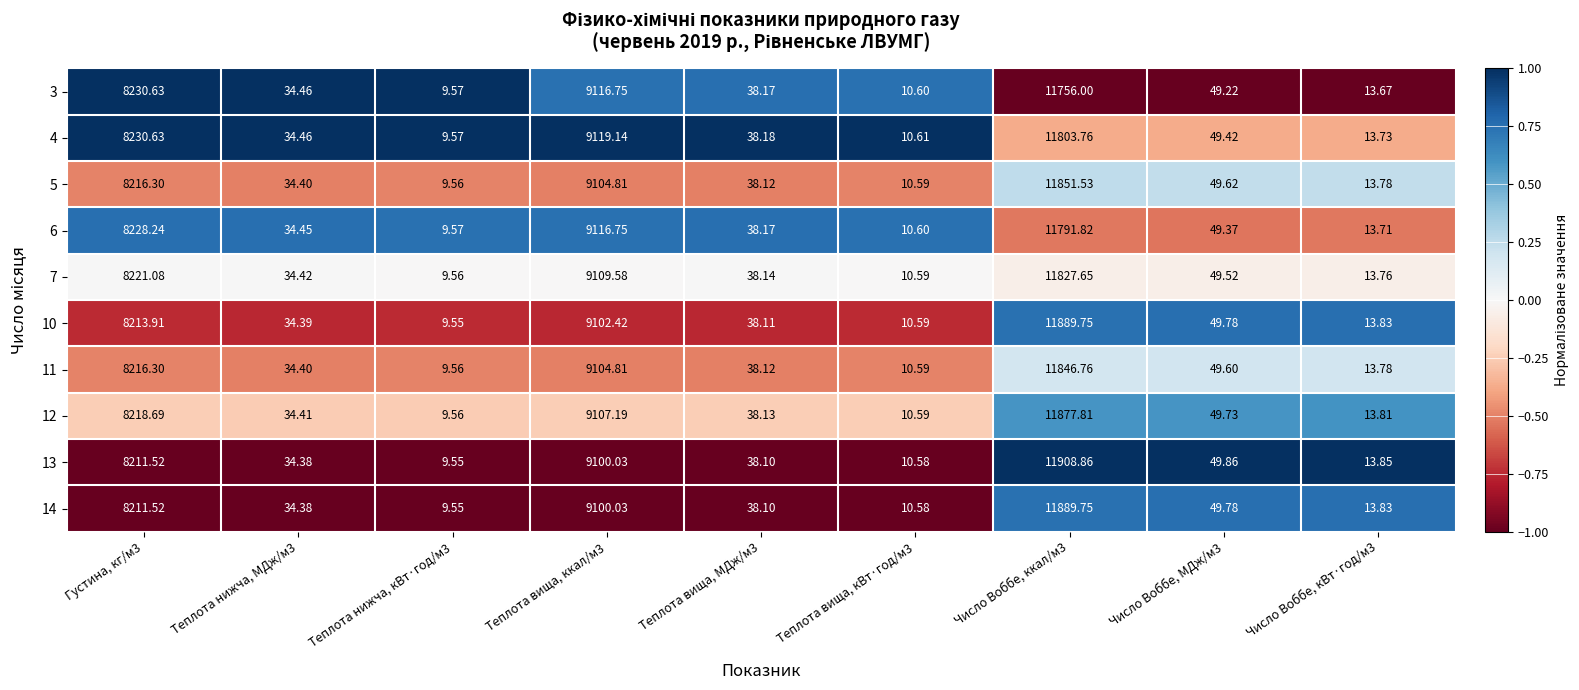

List the series in order of their peak value, highest first.

3, 4, 13, 10, 14, 6, 12, 5, 11, 7